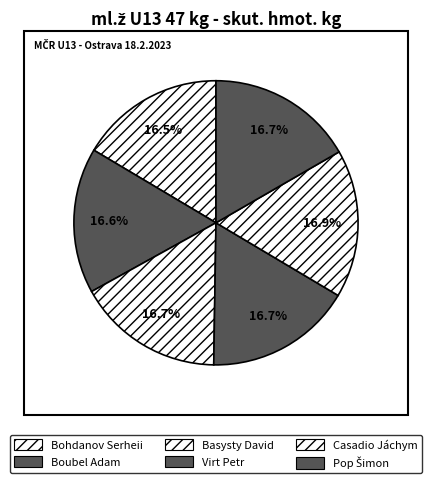

What percentage is NOT represented by Basysty David?

83.3%